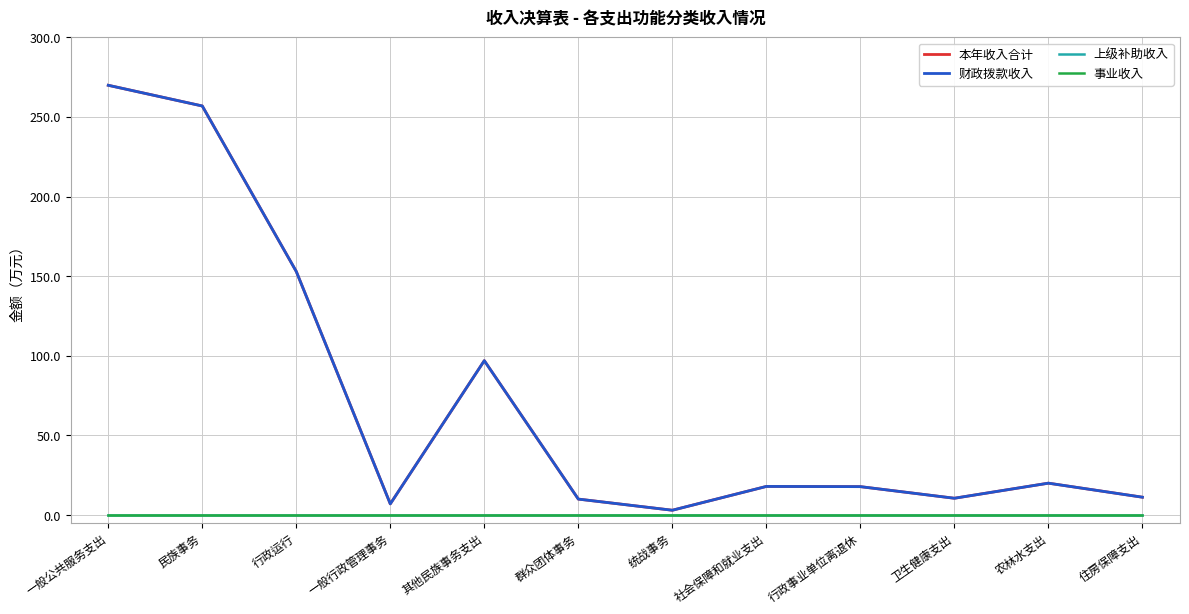

Does the chart have visible grid lines?

Yes